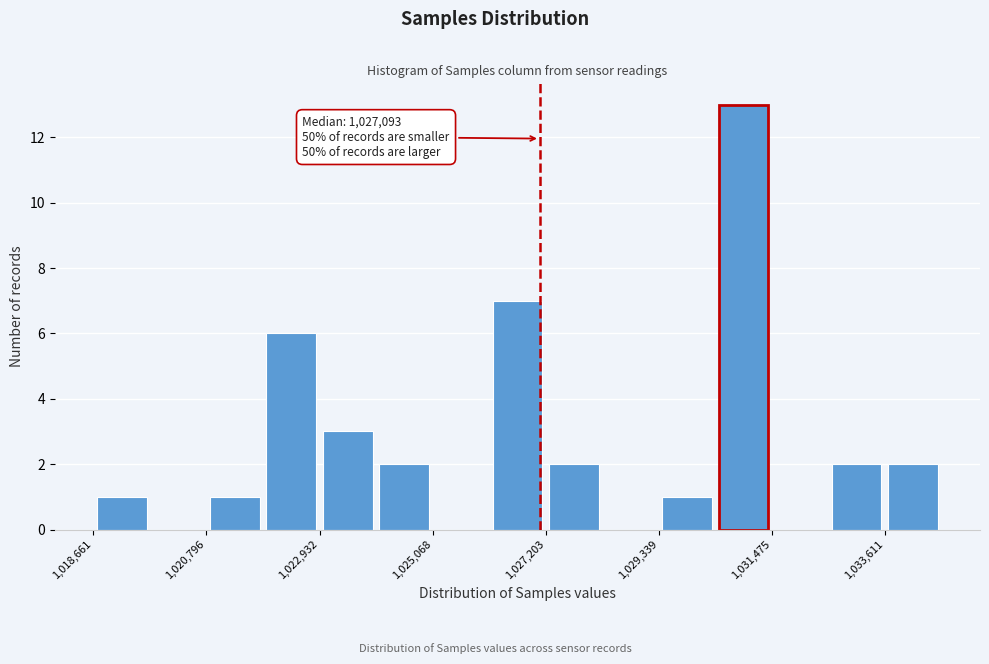

Around what value on the x-axis is the tallest bar? Give the approximate position of its centre, as read against the axis.

1031000